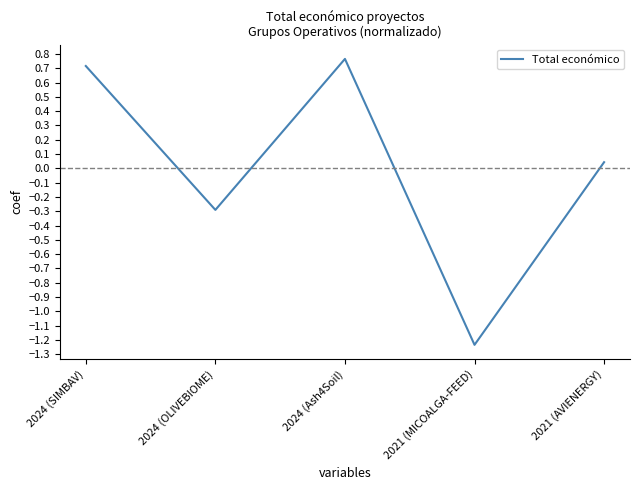

What is the change in value from 2024 (OLIVEBIOME) to 2021 (AVIENERGY)?

+0.3